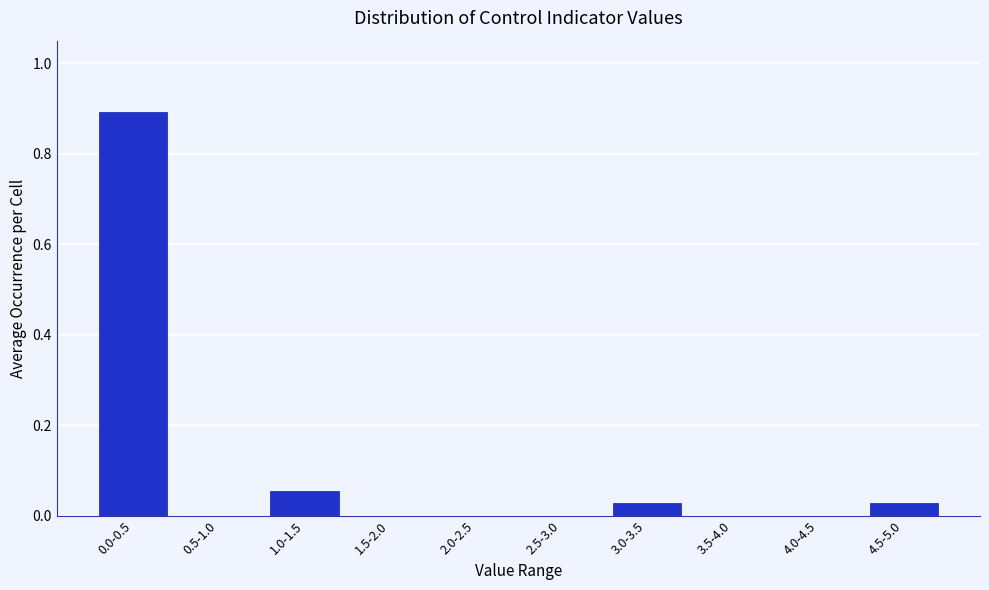

Is it true that the value at 0.5-1.0 is 0.0?

True